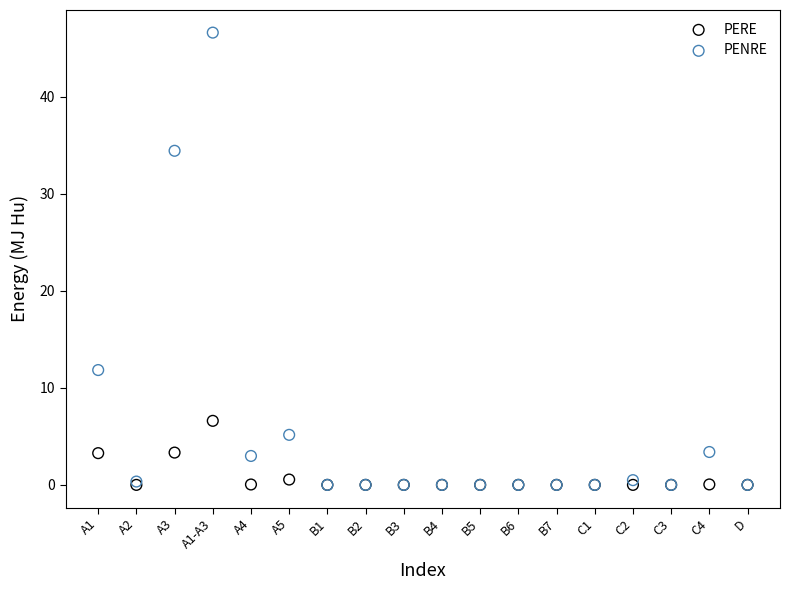

What are all the series names shown in the legend?

PERE, PENRE